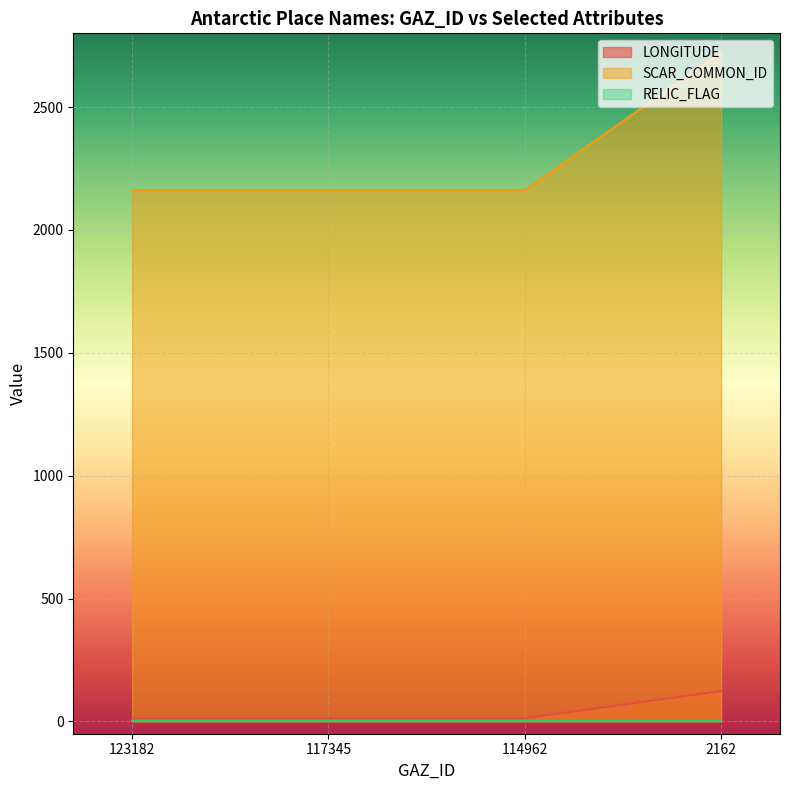

Which series has the largest total across all categories?

SCAR_COMMON_ID